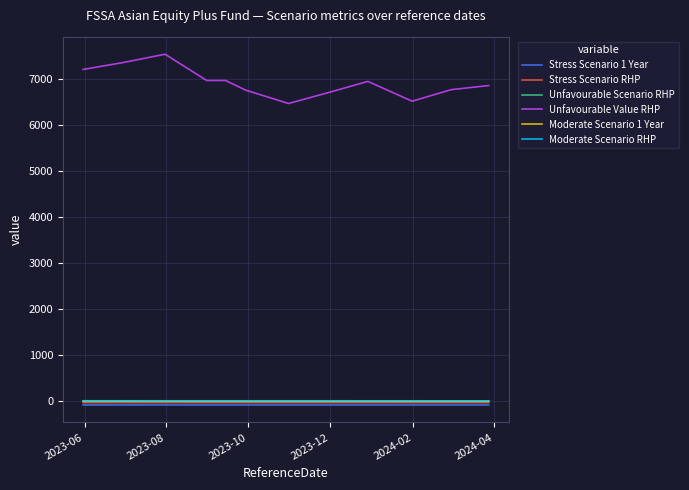

Which series has the largest total across all categories?

Unfavourable Value RHP